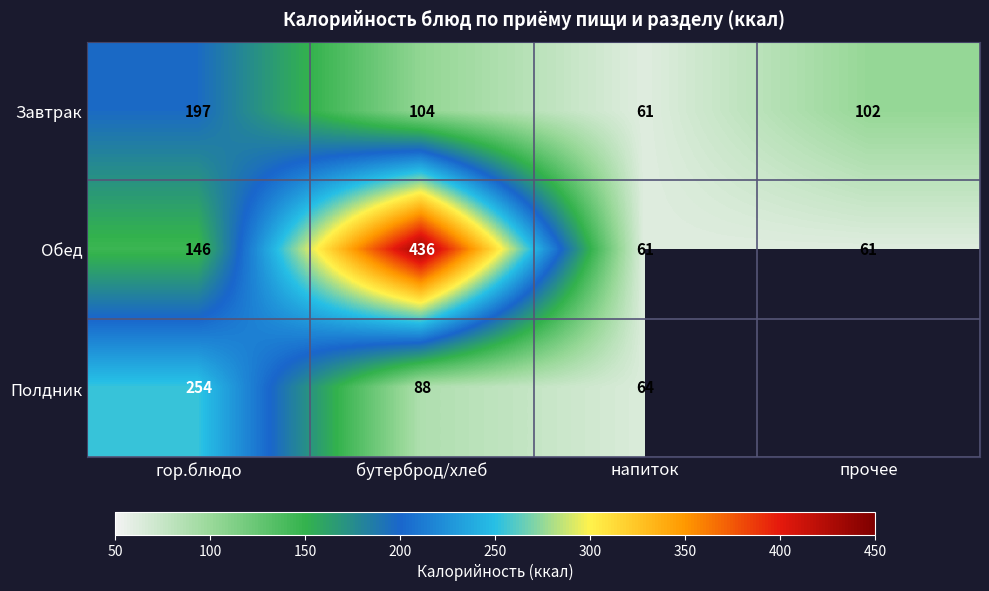

What is the sum of the Полдник values at гор.блюдо and бутерброд/хлеб?

342